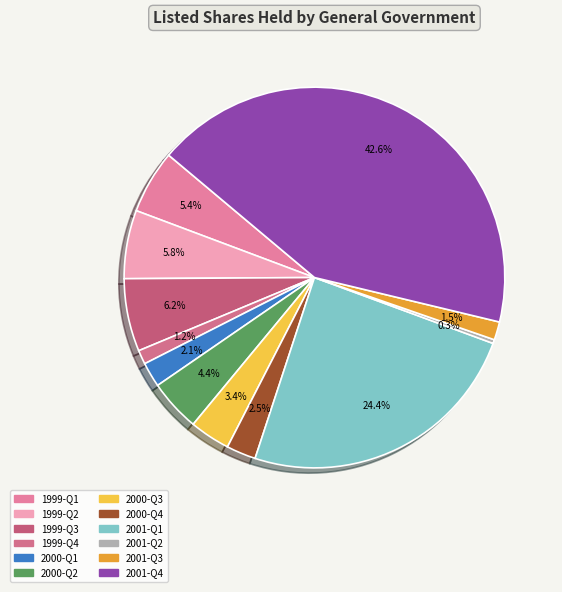

Between 1999-Q1 and 2000-Q4, which is larger?

1999-Q1